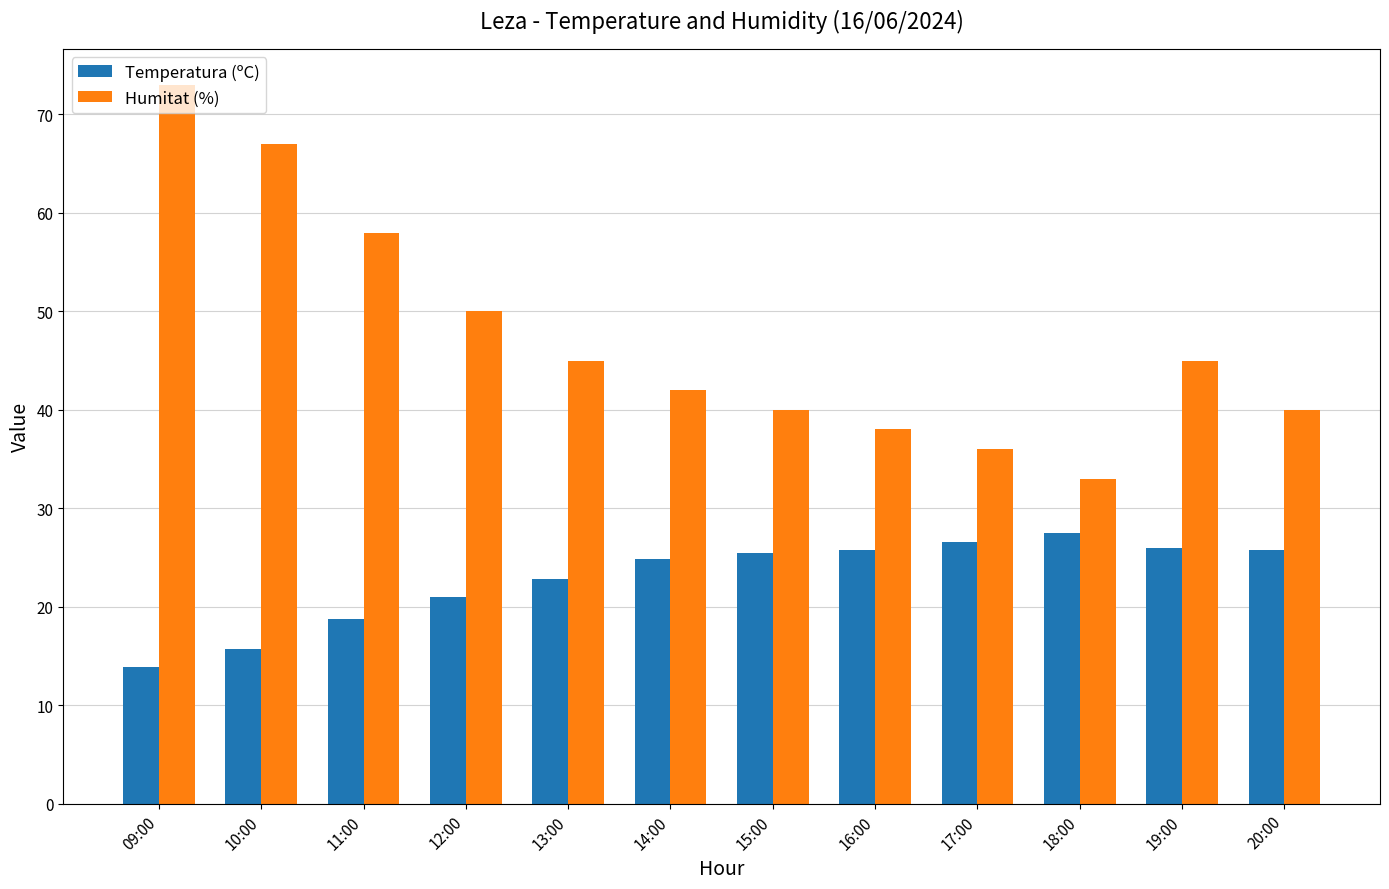

List the series in order of their peak value, highest first.

Humitat (%), Temperatura (ºC)